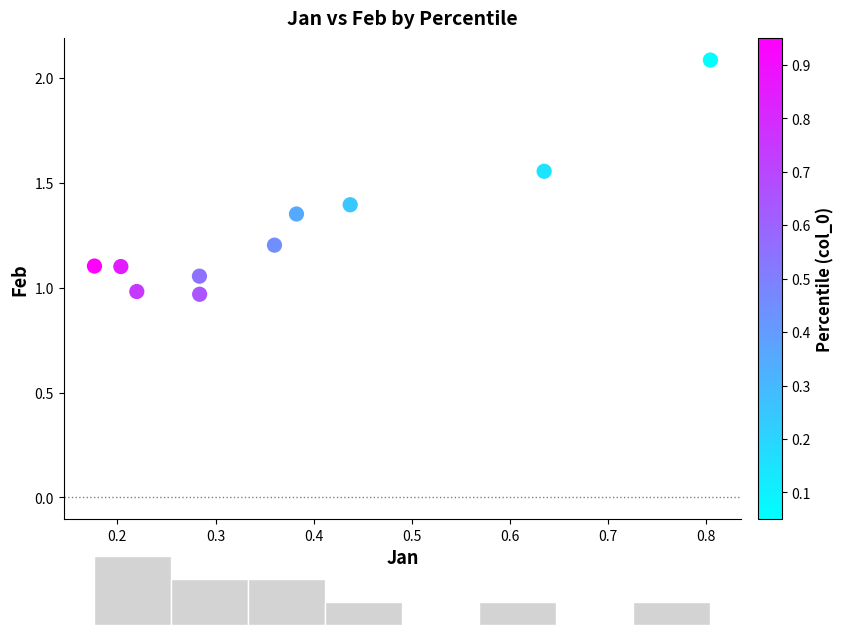

What is the average Y value?

1.3